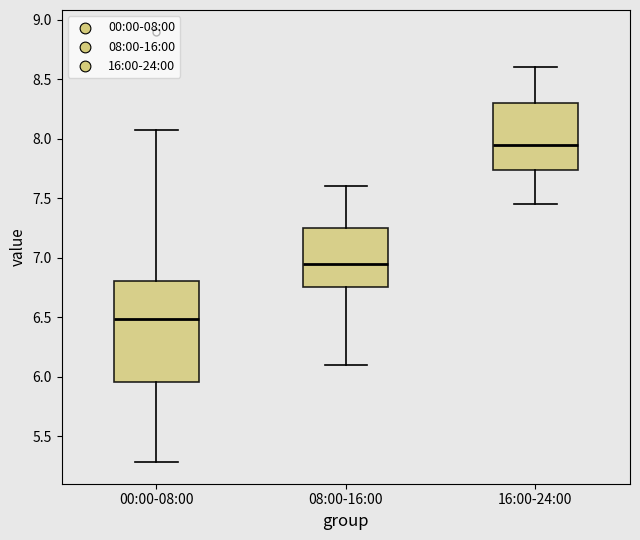

Reading left to right, transcribe this box plot: for each box, give where its median line is, the range the box spans, and where its two whiskers end, as read against the y-axis. The values are not printed on the chart, so give them approximately, as read against the axis.

00:00-08:00: median 6.50, box 5.95 to 6.80, whiskers 5.30 to 8.05
08:00-16:00: median 6.95, box 6.75 to 7.25, whiskers 6.10 to 7.60
16:00-24:00: median 7.95, box 7.75 to 8.30, whiskers 7.45 to 8.60